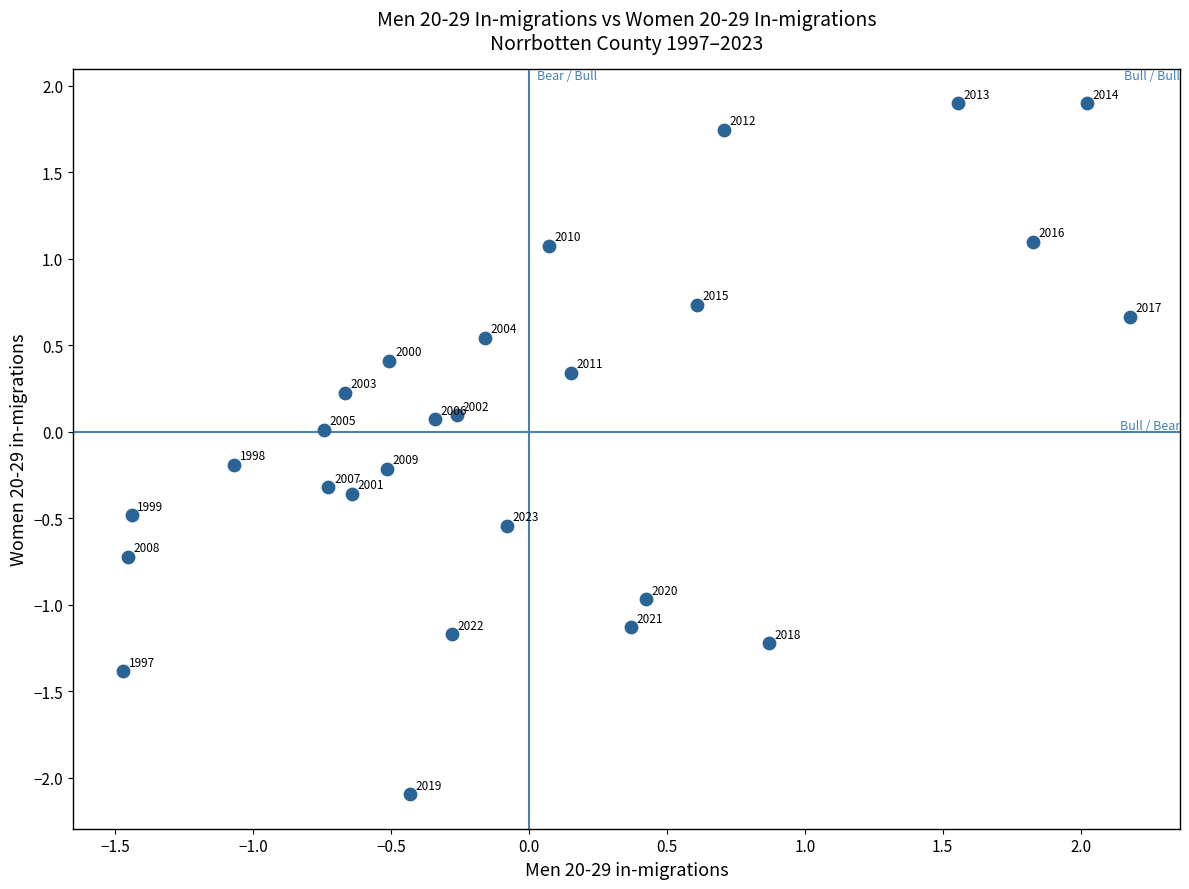

What is the range of Y values (max minus min)?

4.0